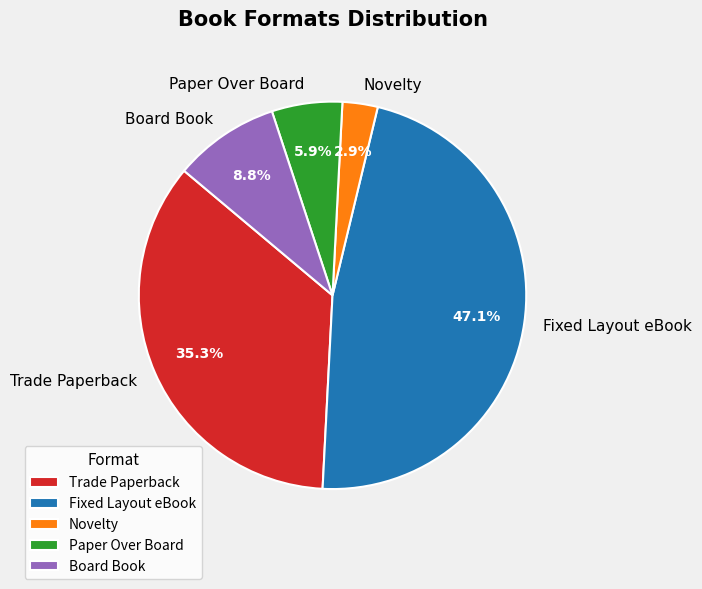

What is the largest slice in the pie chart?

Fixed Layout eBook